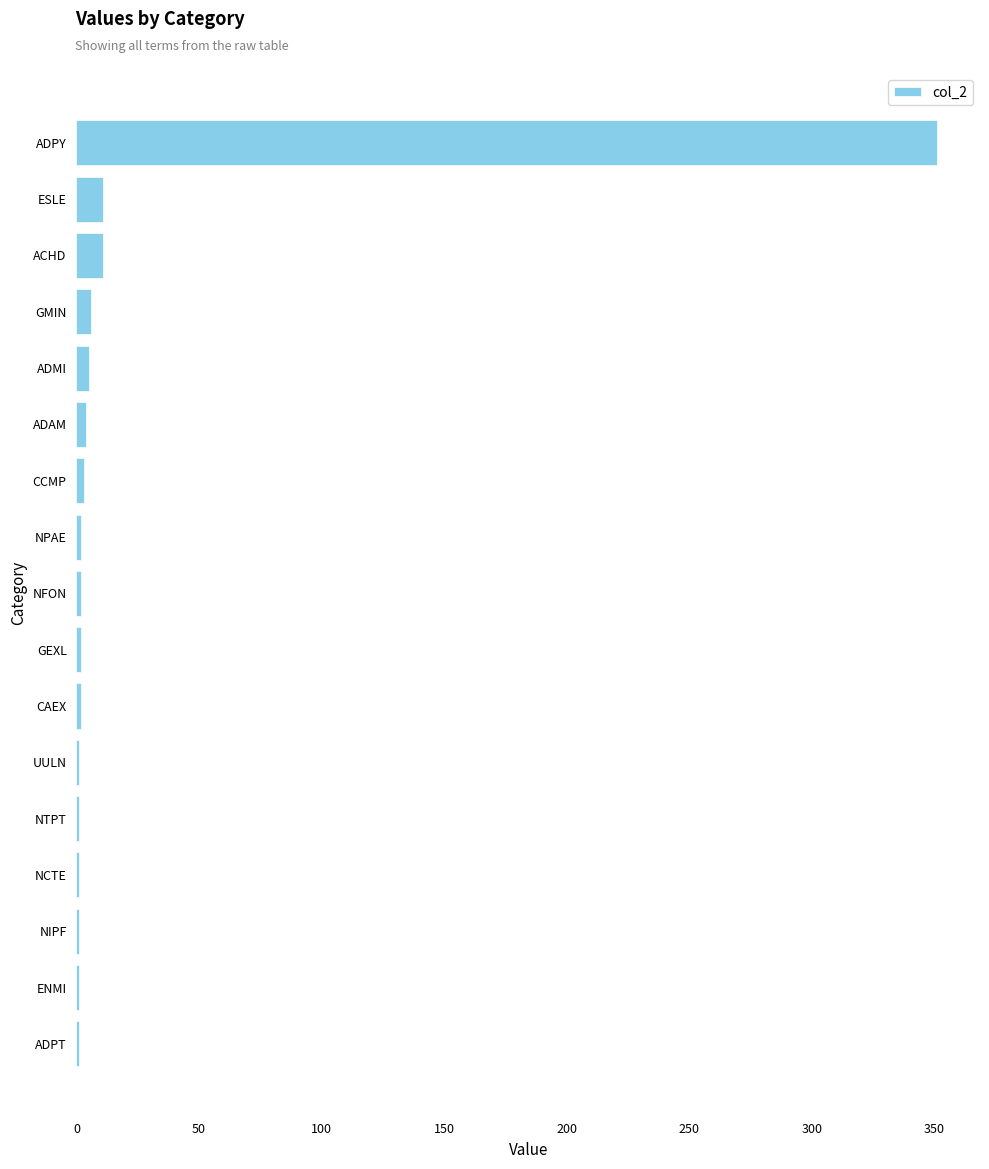

Which category has the highest value across all series?

ADPY